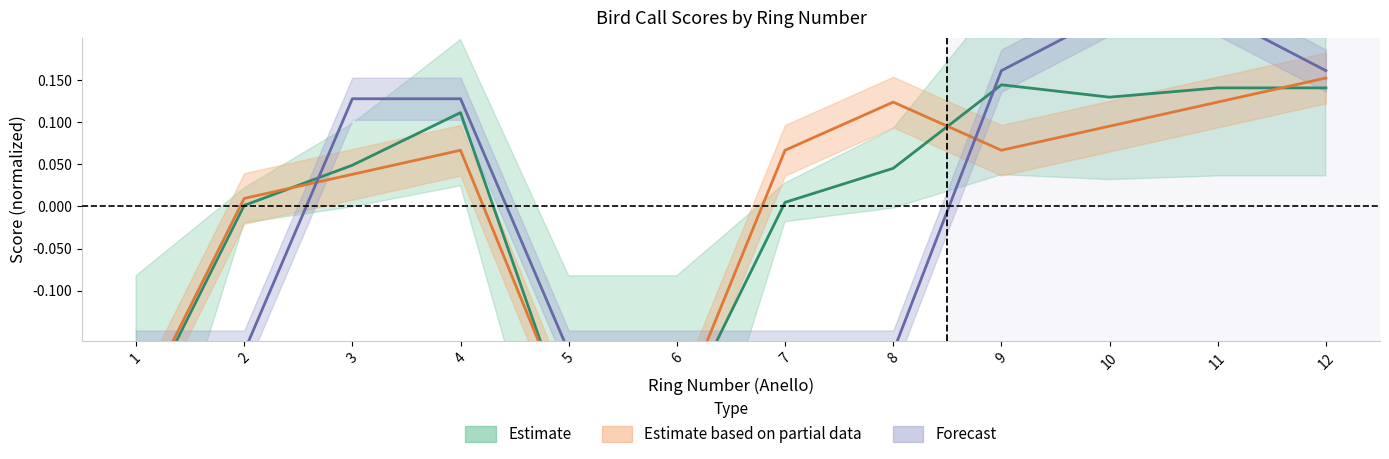

The Fluit series shows 0.1 at 3. True or false?

False